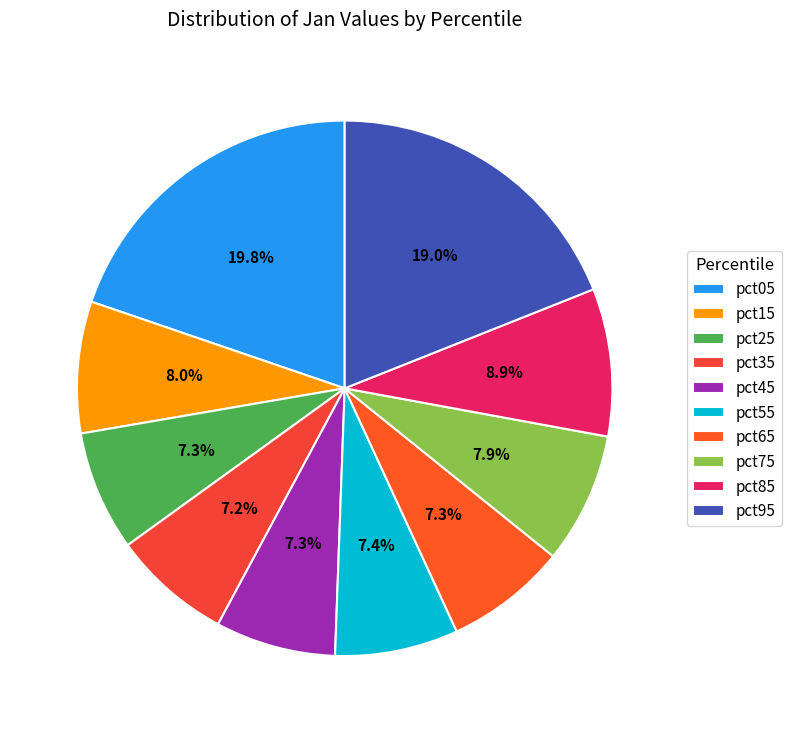

Combined, what portion of the pie is pct15 and pct25?

15.2%